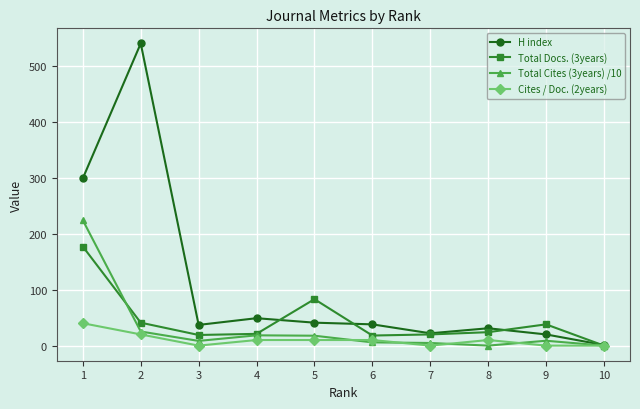

Between 2 and 9, which series saw the biggest shift?

H index